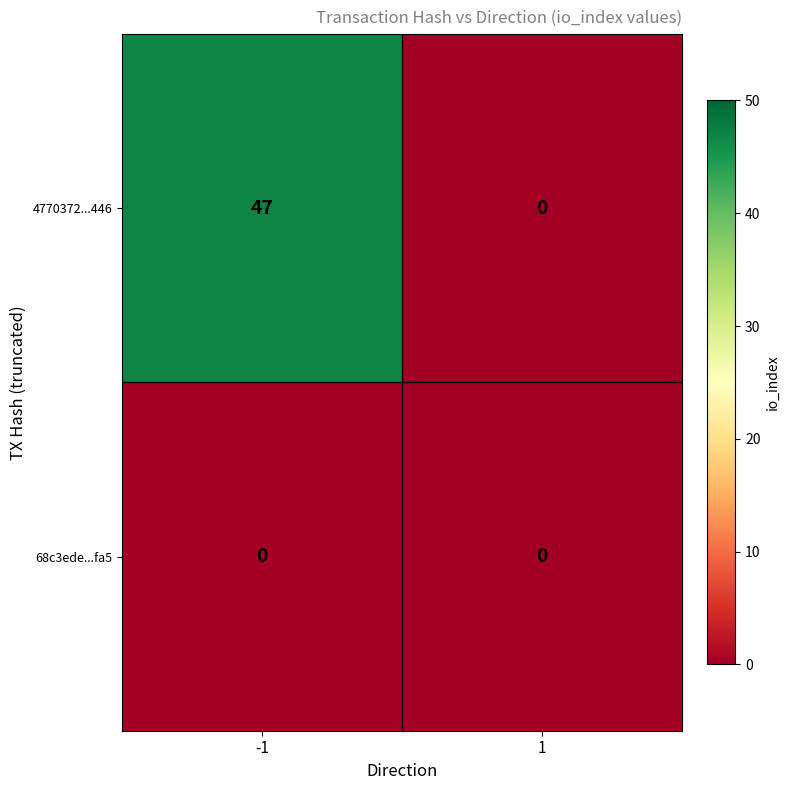

True or false: 4770372...446 has a value of 47 at -1.

True